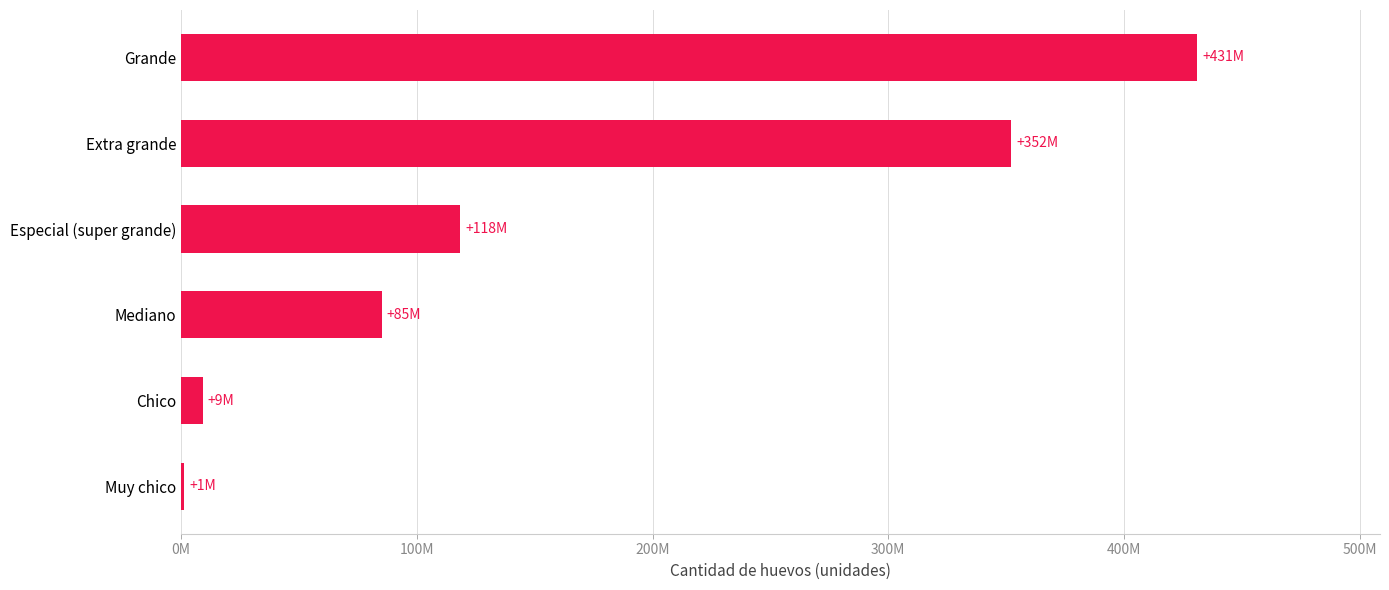

What is the smallest value displayed?

1164402